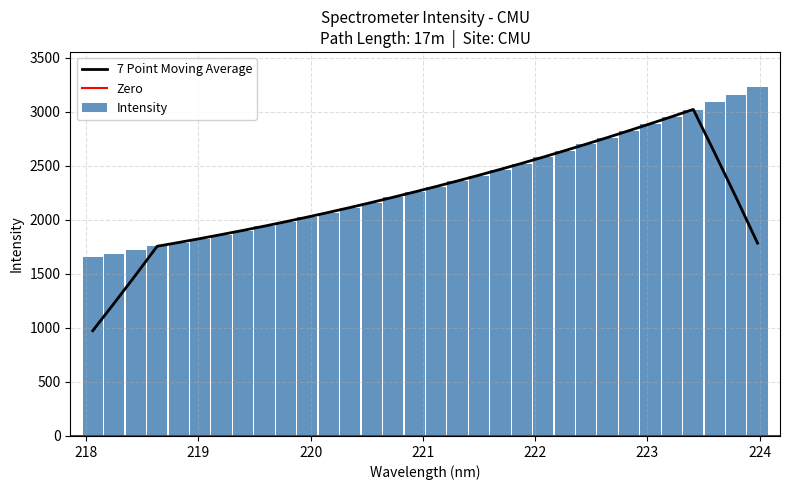

How many categories are shown in the chart?

32